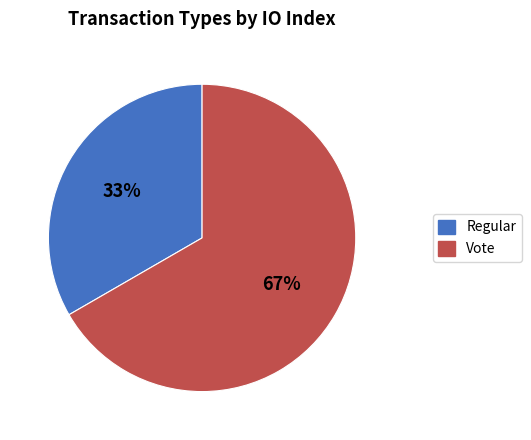

Is it true that Vote is 67% of the pie?

True